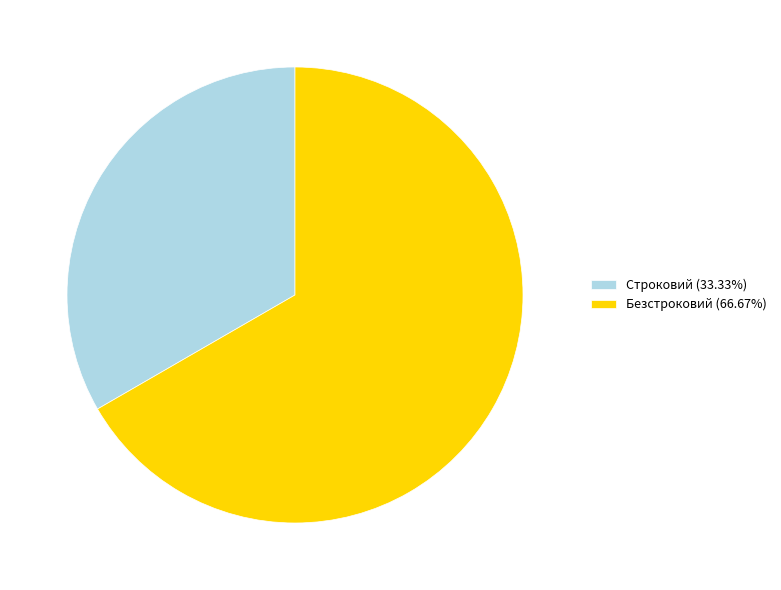

Is it true that Безстроковий is 53% of the pie?

False